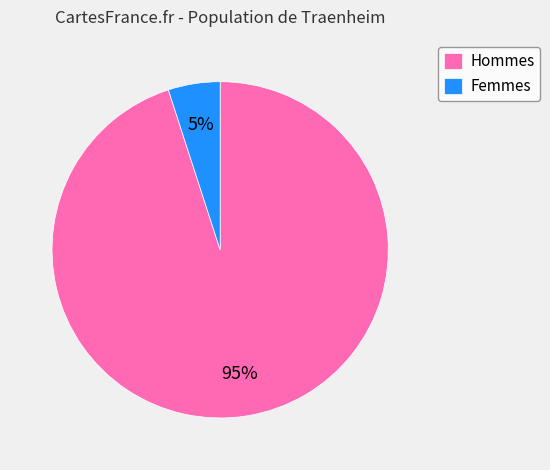

Which has a higher value, Hommes or Femmes?

Hommes